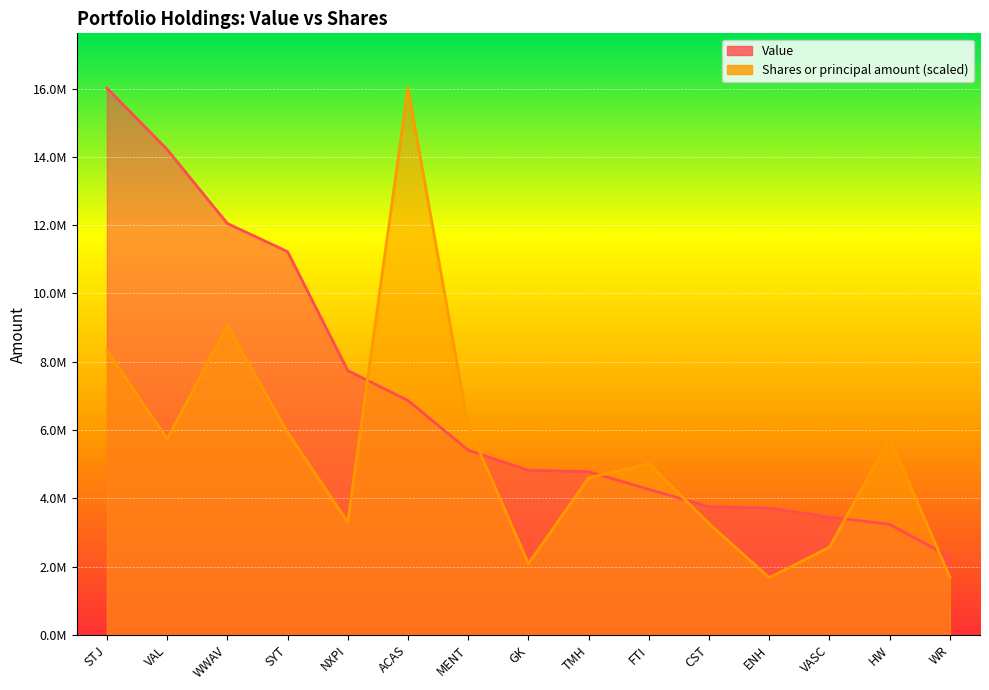

Where does the Shares or principal amount series first go above 5015241?

STJ